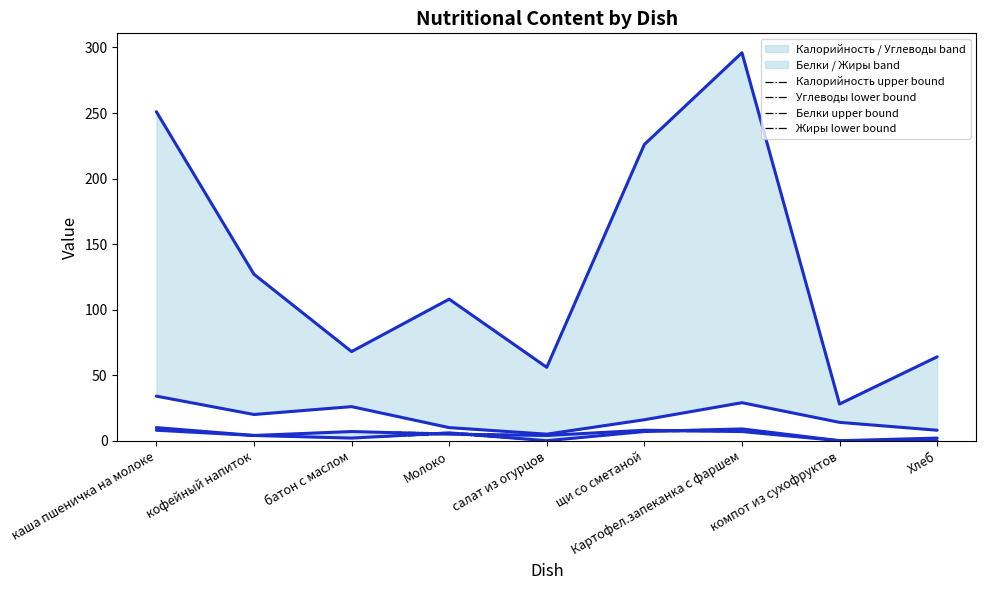

True or false: Белки has more than 1 points higher than both neighbors.

True